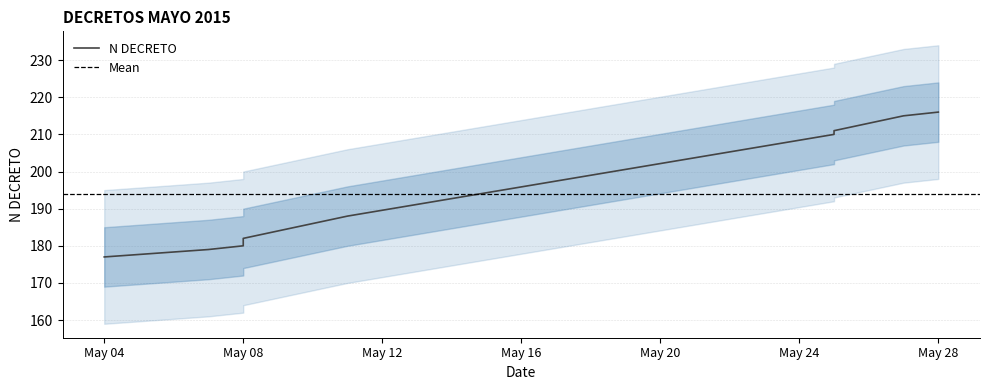

Reading left to right, what are all the values shown in this chart?

177	179	180	181	182	188	210	211	215	216